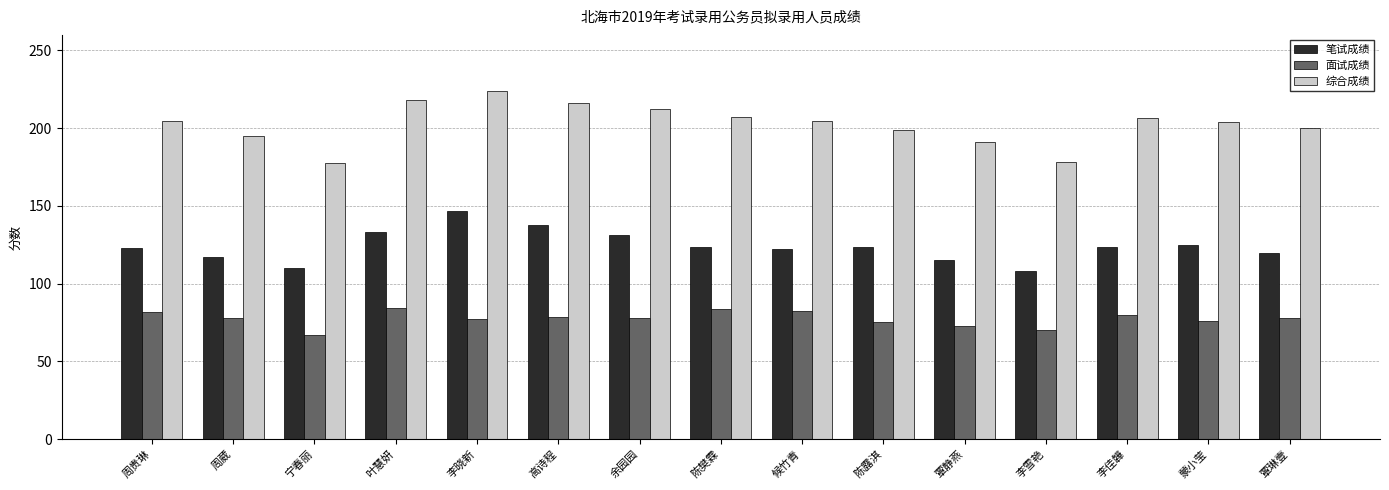

Which series has the largest range (max minus min)?

综合成绩